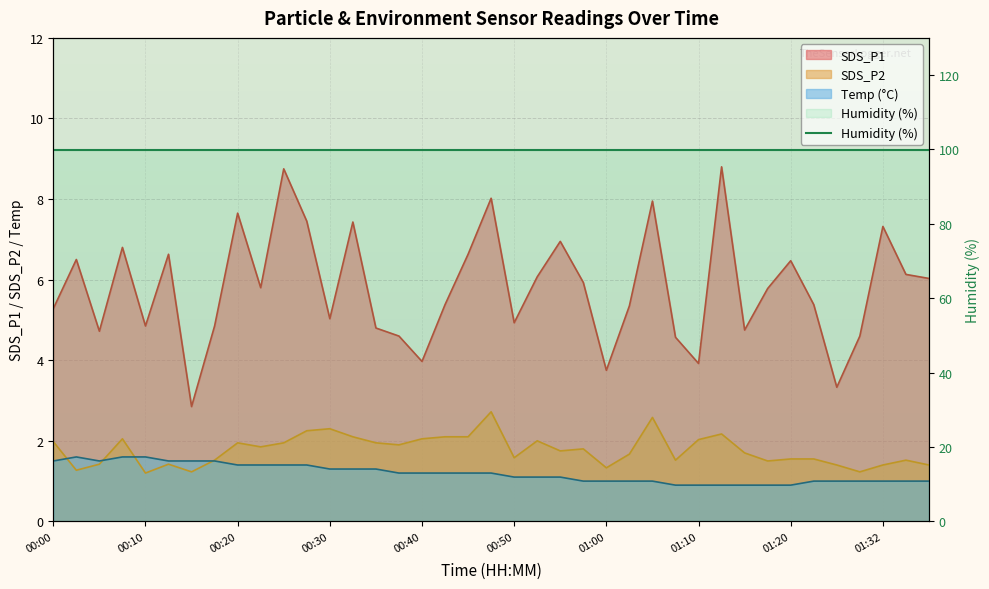

True or false: SDS_P1 and SDS_P2 cross at least once.

False